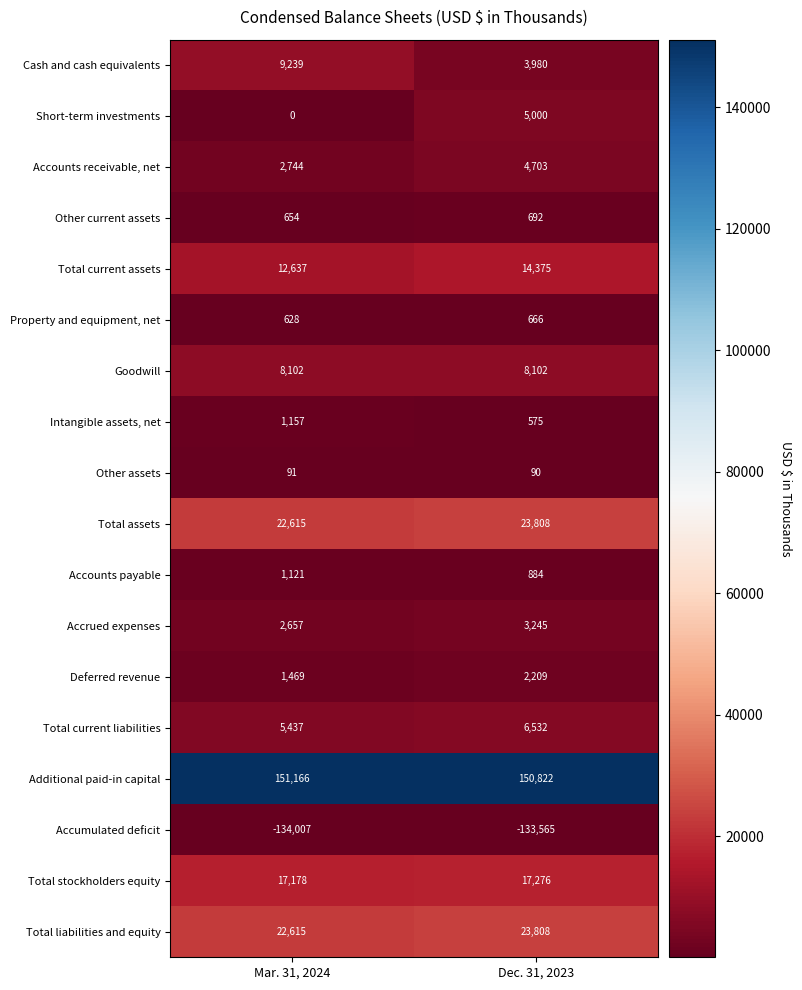

Which series has the largest range (max minus min)?

Cash and cash equivalents